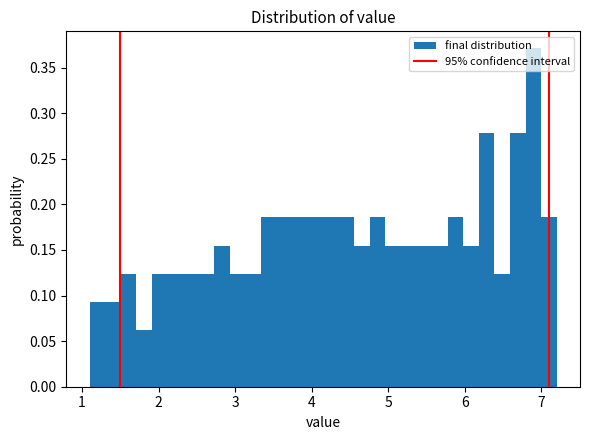

Read against the x-axis, roughly where is the centre of the tallest bar?

6.9